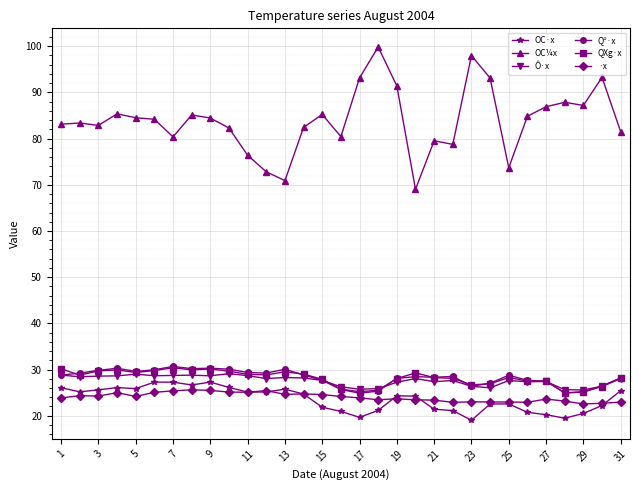

What is the difference between the maximum and minimum values in the ·x series?

3.1